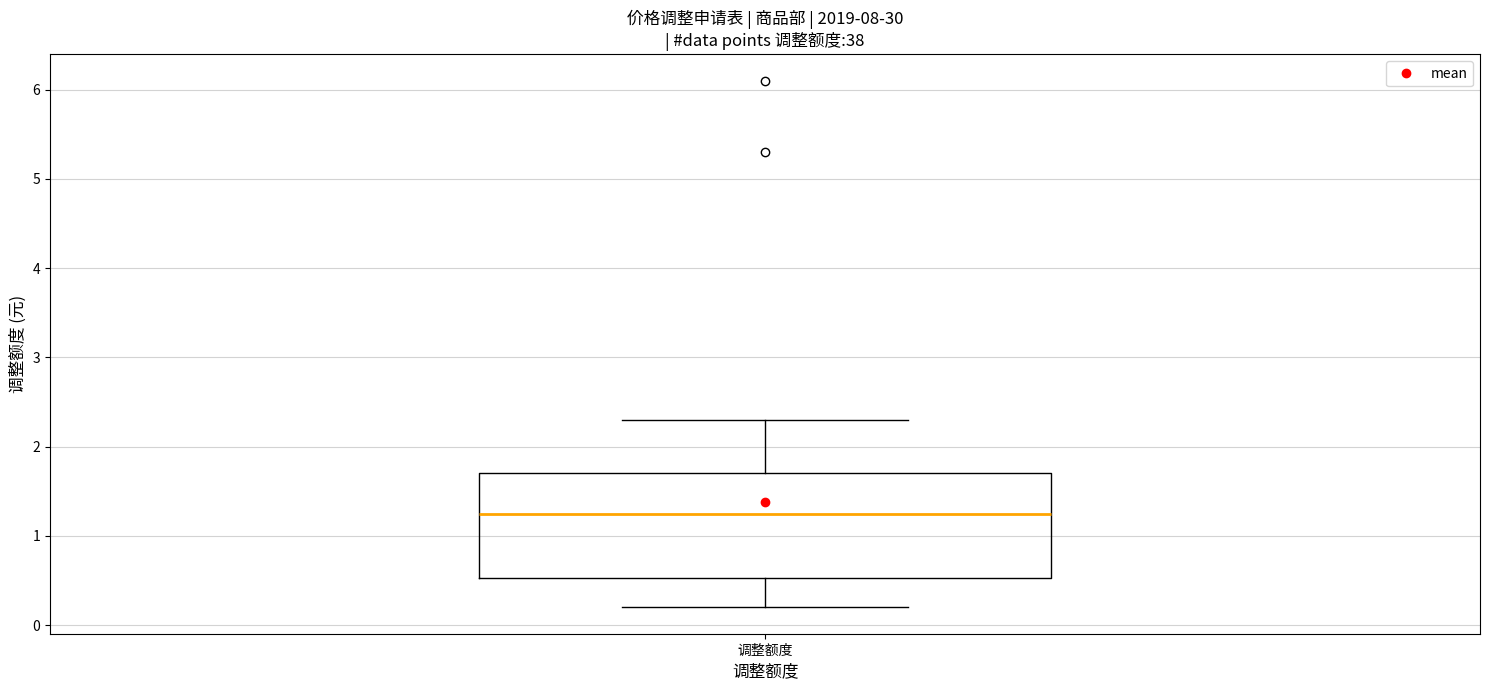

Where is the upper edge of the box for 调整额度 on the y-axis? The values are not printed on the chart, so give them approximately, as read against the axis.

1.7